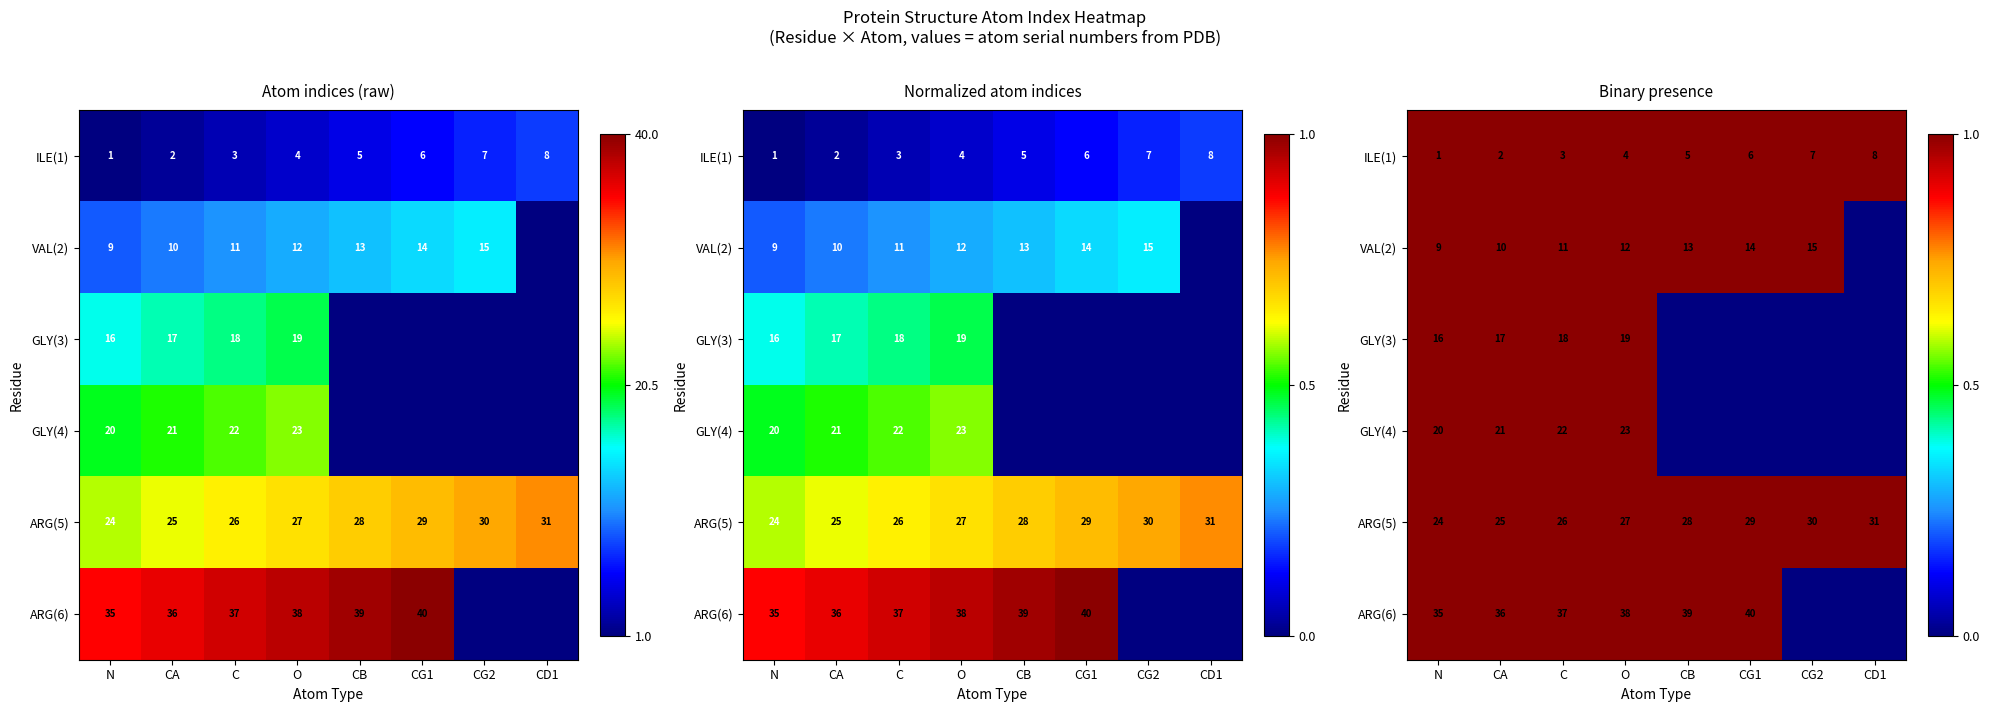

At which category does the chart reach its minimum across all series?

CD1